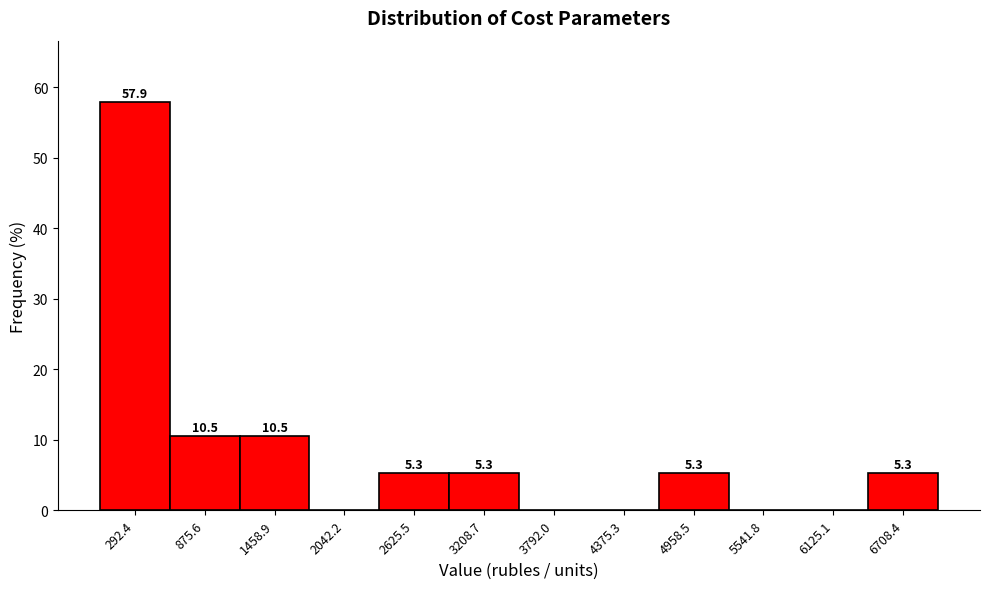

Over which range of the x-axis is the bar tallest?

0 to 600